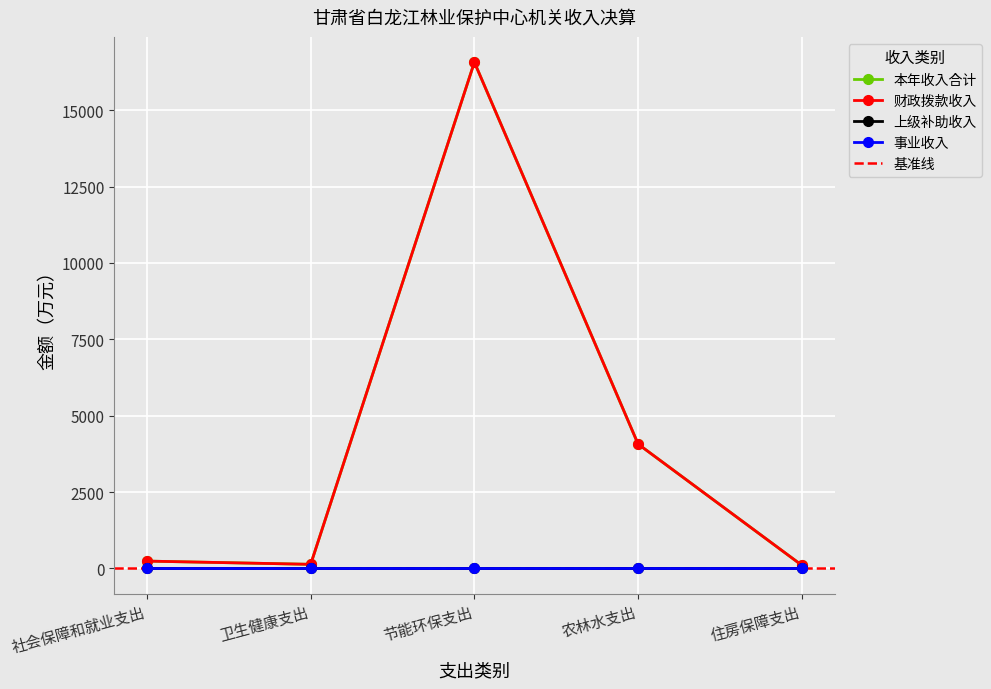

How many data points does each series have?

5